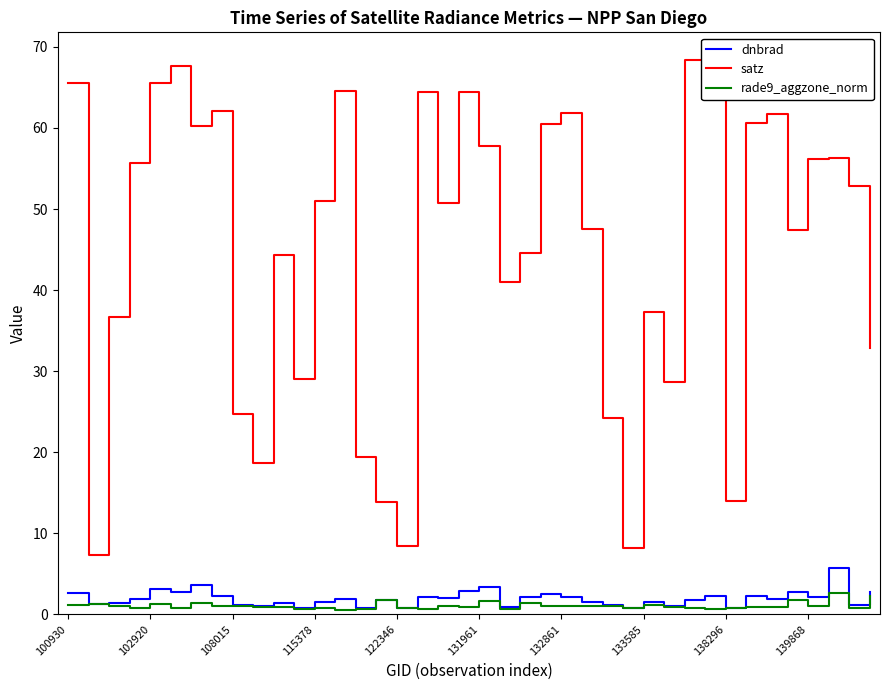

What is the greatest value displayed?

68.4